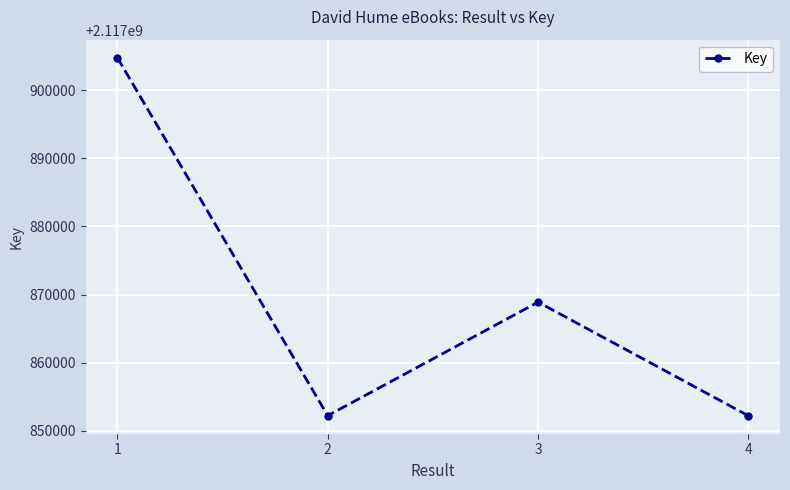

Does the chart have visible grid lines?

Yes